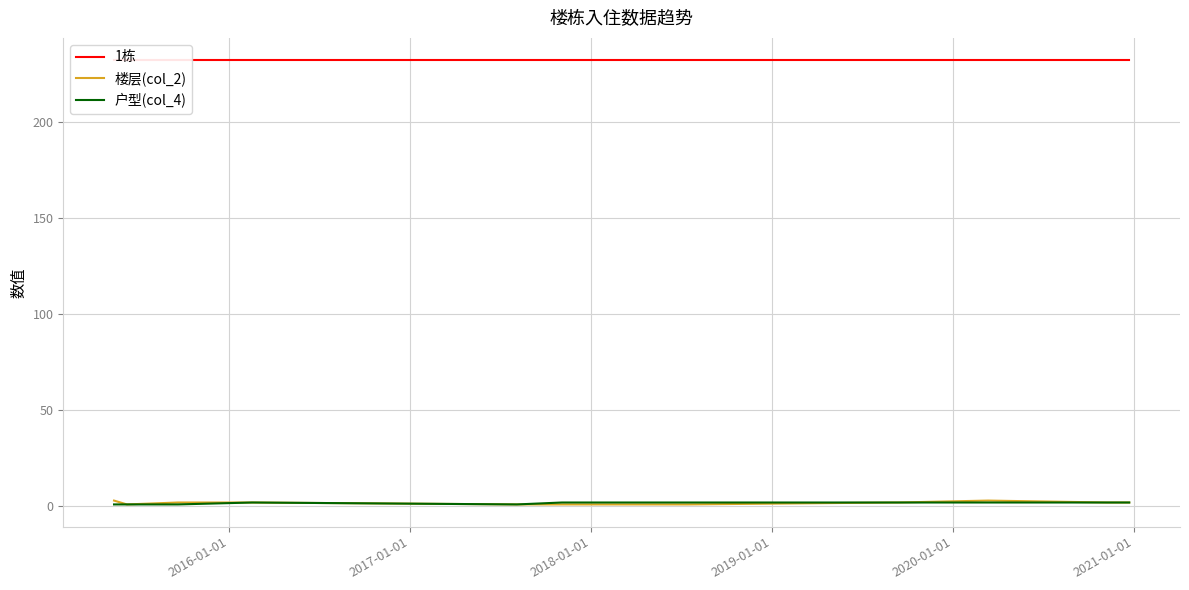

What are all the series names shown in the legend?

1栋, 楼层(col_2), 户型(col_4)